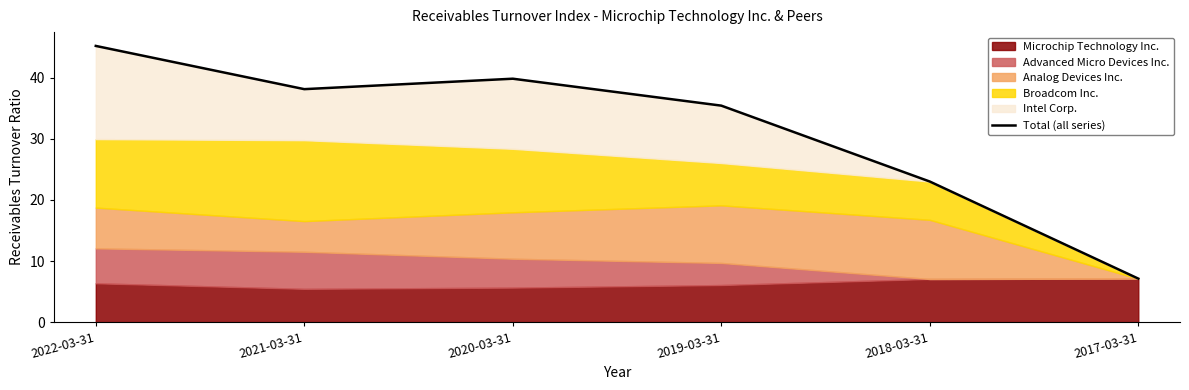

What is the label of the 3rd point from the right?

2019-03-31